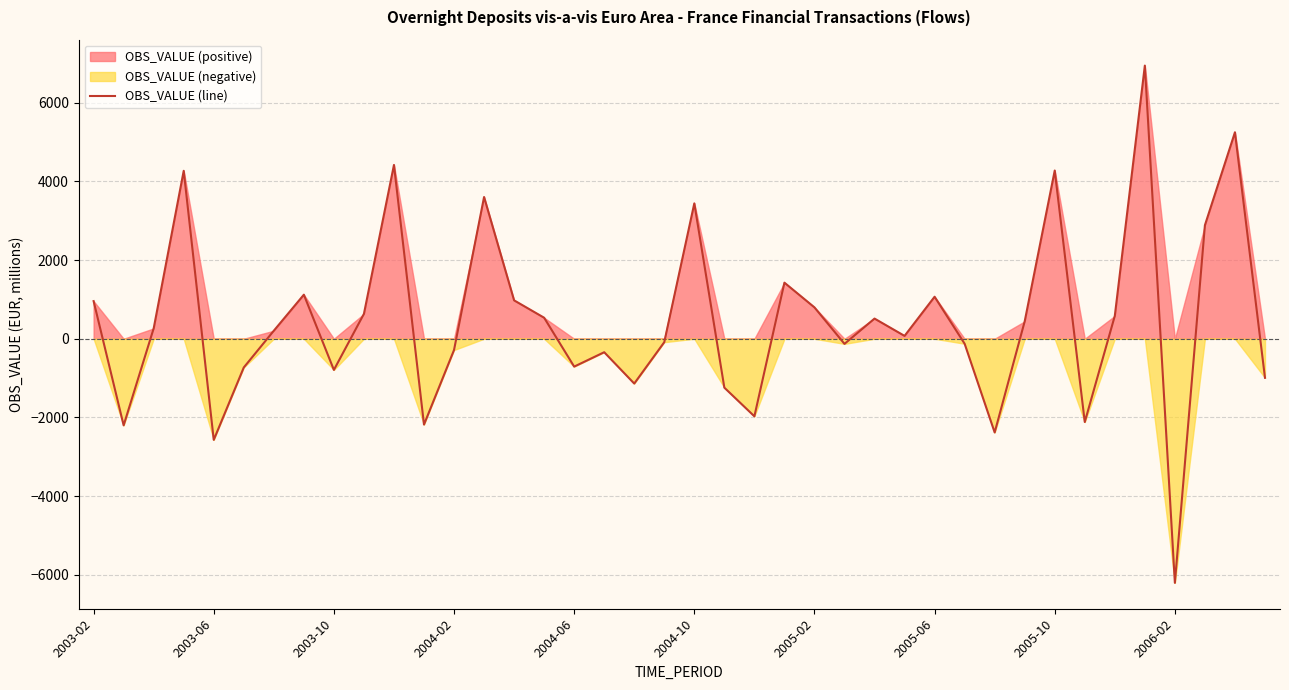

Does the chart have visible grid lines?

Yes